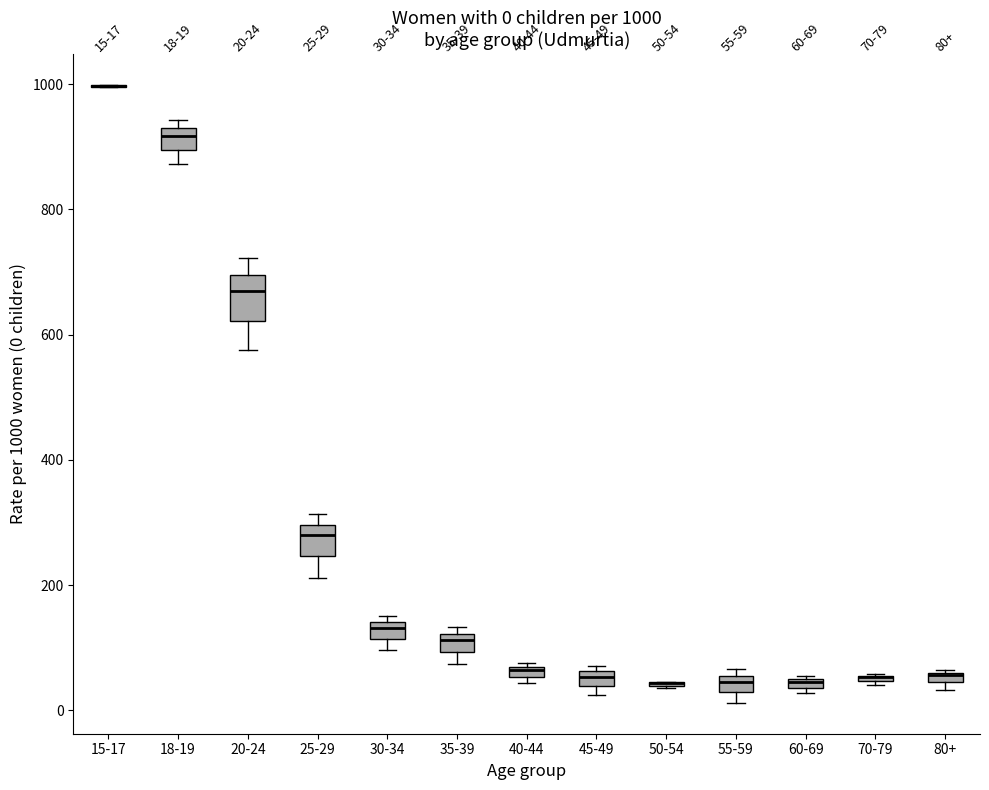

Which box is the tallest, from its lower edge to its upper edge?

20-24